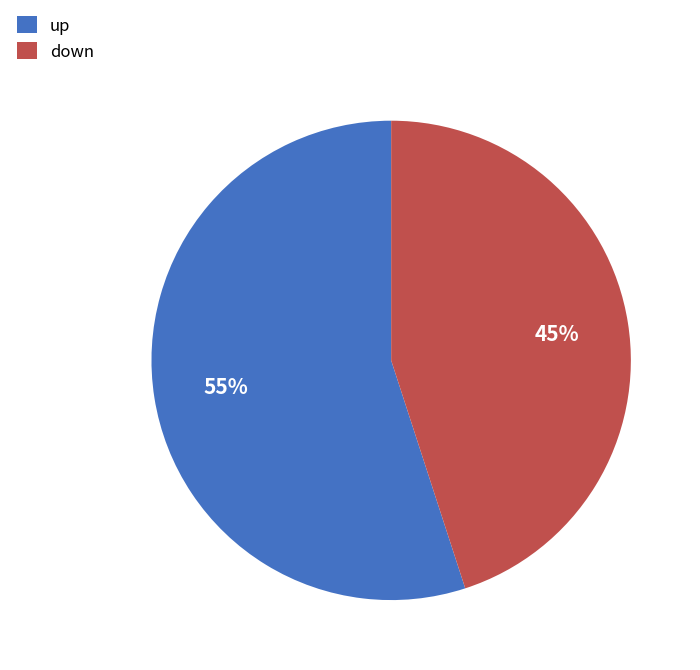

To the nearest percent, what is the average slice percentage?

50%